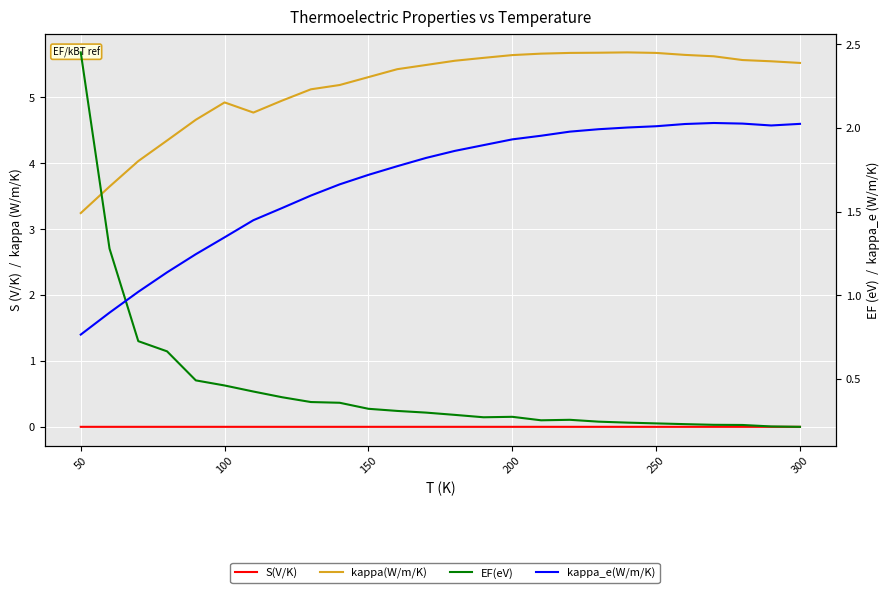

Is it true that EF(eV) equals 0.3 at 150?

False